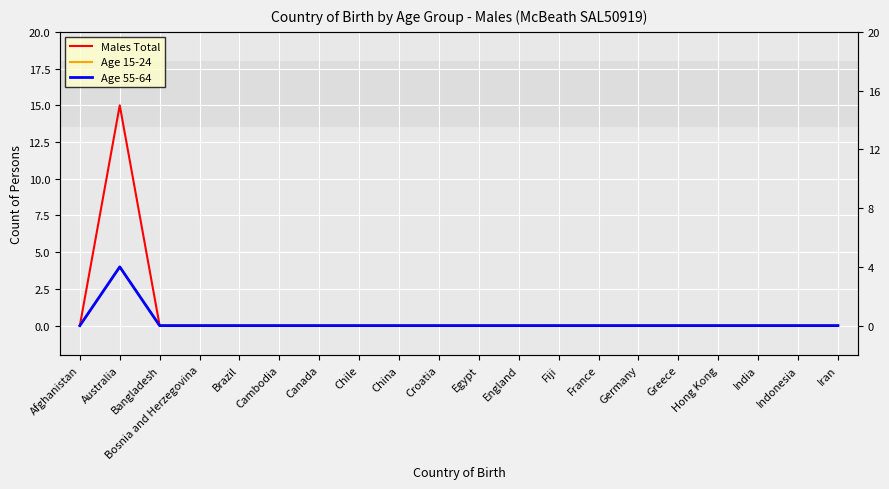

How many positive values does the Age 55-64 series have?

1